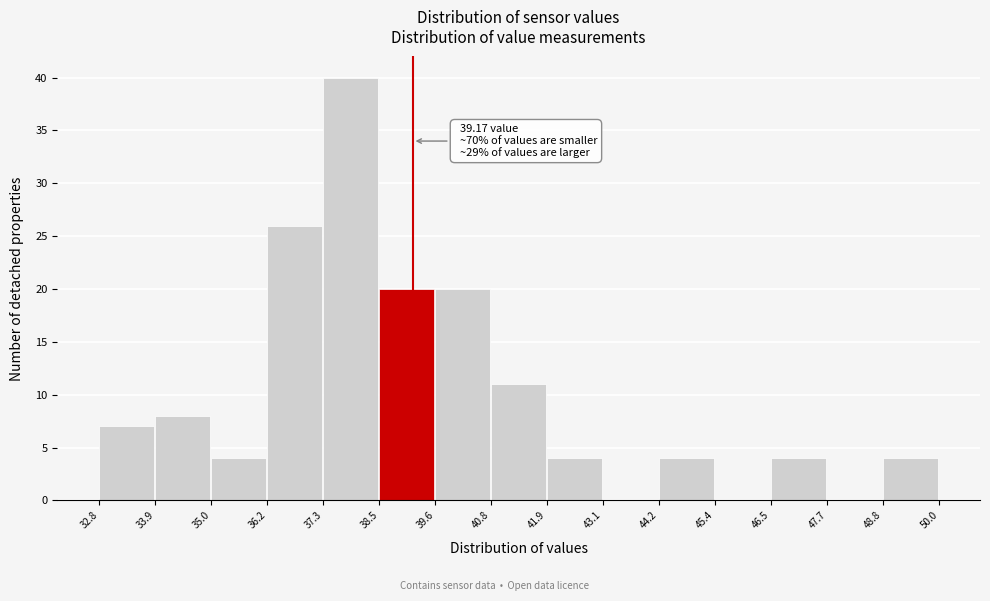

Which range on the x-axis has the tallest bar?

37.3 to 38.5